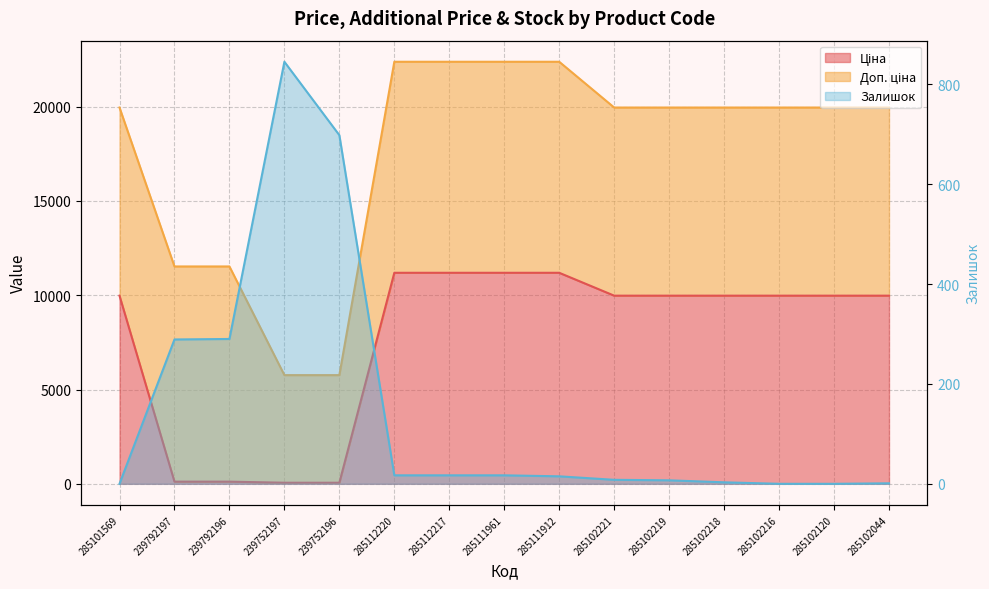

Is it true that Залишок equals 15.0 at 285111912?

True